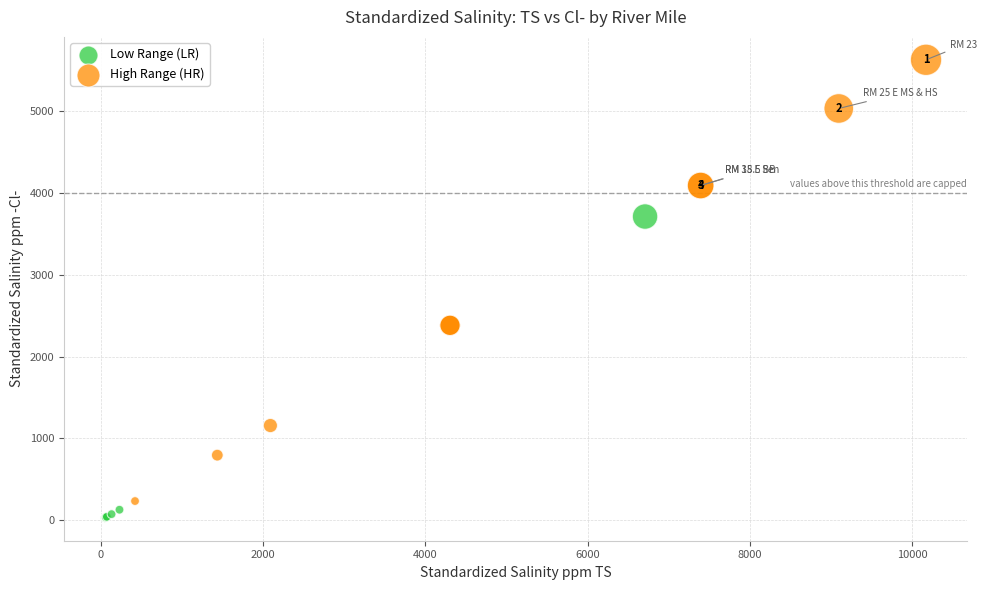

Which series has the largest Y range (max minus min)?

High Range (HR)